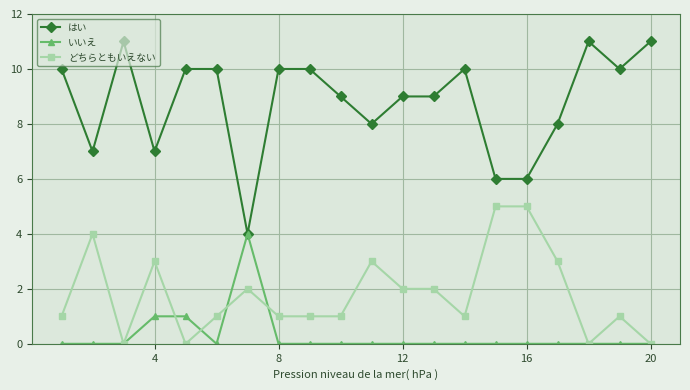

How many distinct data groups are displayed?

3